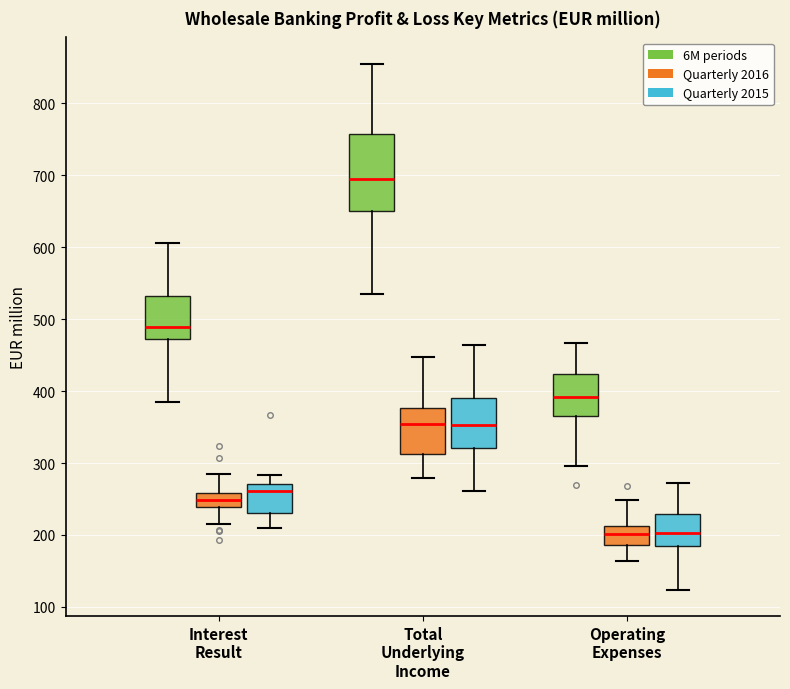

Where does the upper whisker of the box for Total Underlying Income (Quarterly 2015) end on the y-axis? The values are not printed on the chart, so give them approximately, as read against the axis.

460